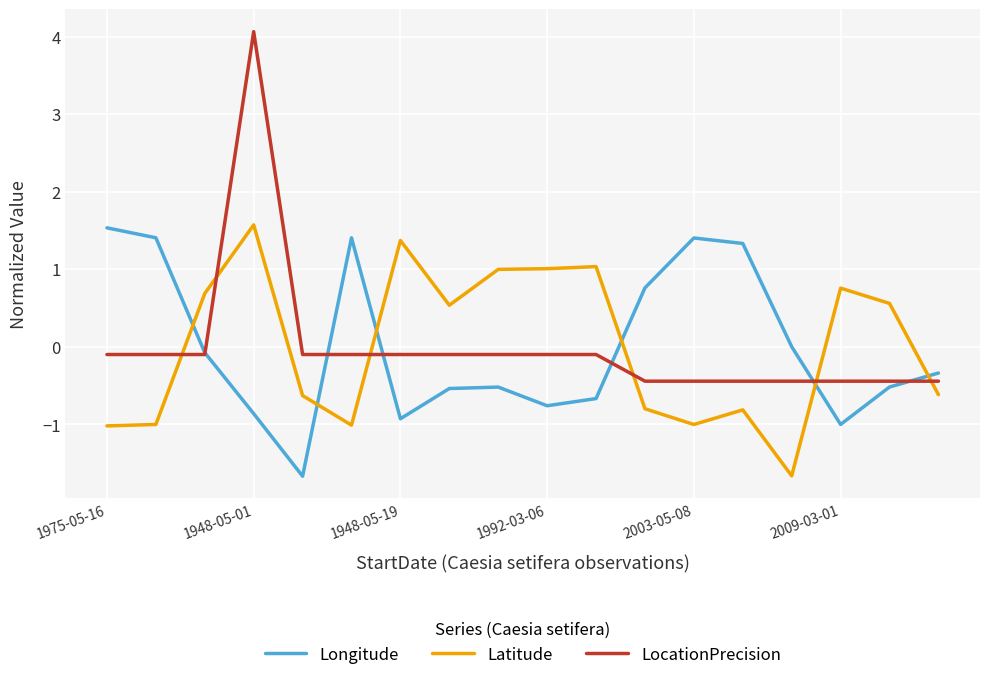

Which series has the largest range (max minus min)?

LocationPrecision